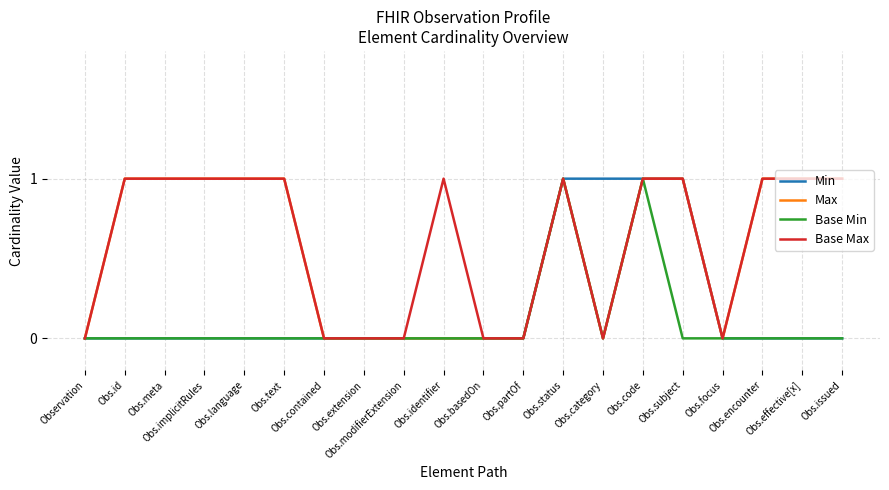

Which series has the largest range (max minus min)?

Min